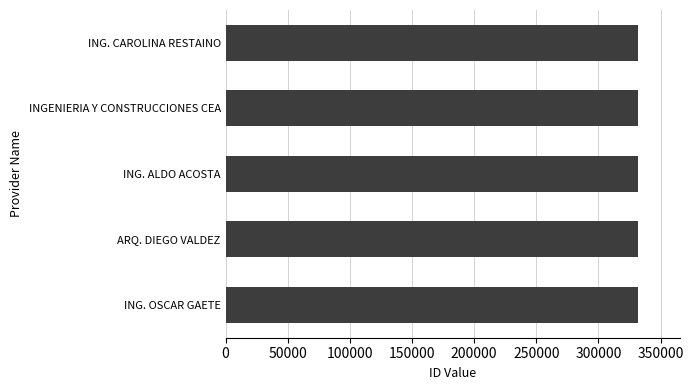

What is the maximum value shown in the chart?

332130